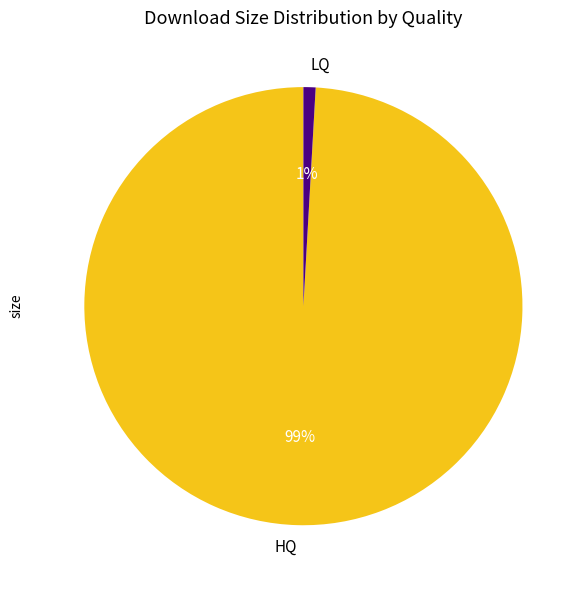

Which category accounts for the majority?

HQ